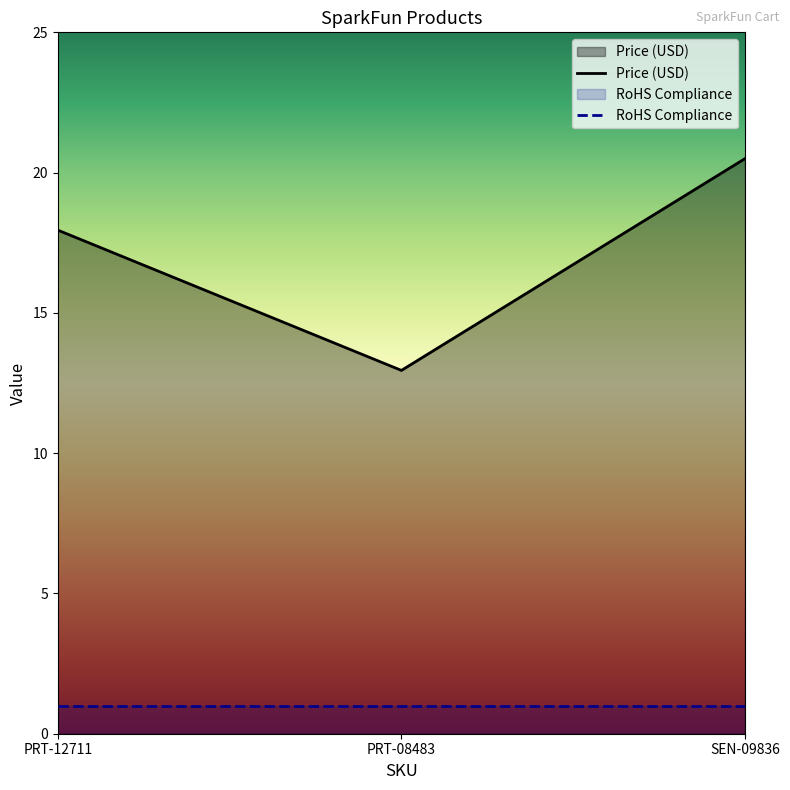

How many lines are shown in the chart?

2